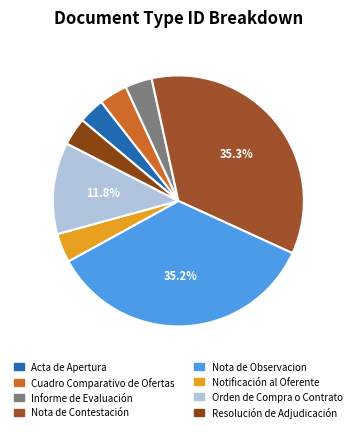

To the nearest percent, what is the difference between the largest and smallest slice percentages?

32%